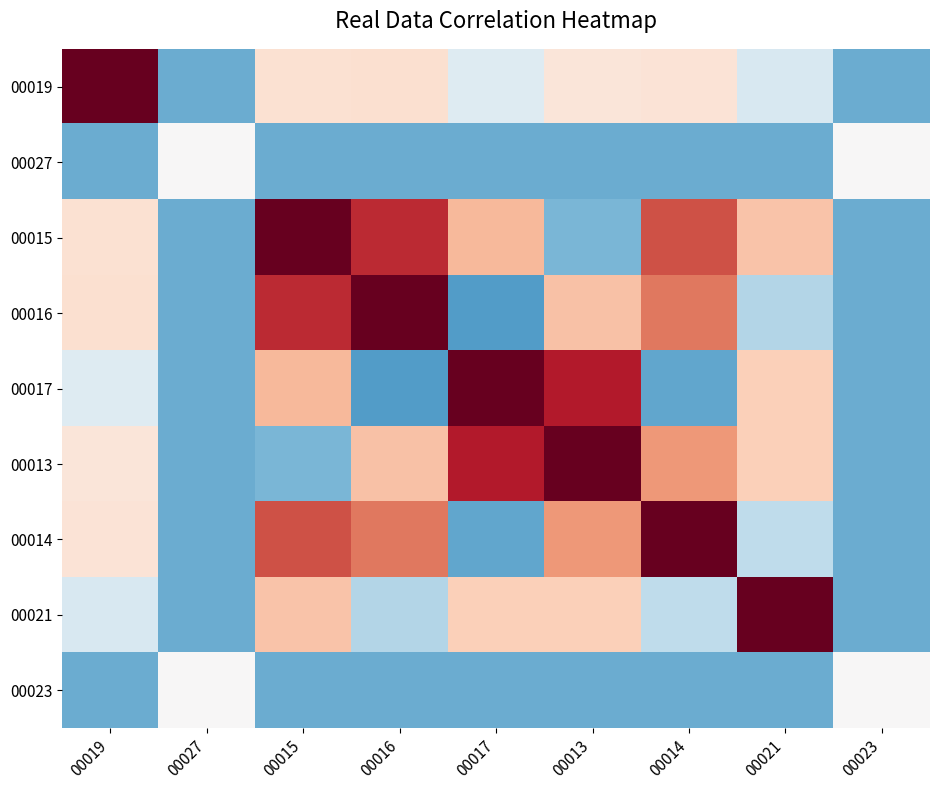

Which has a higher value, 00021 or 00014?

00014